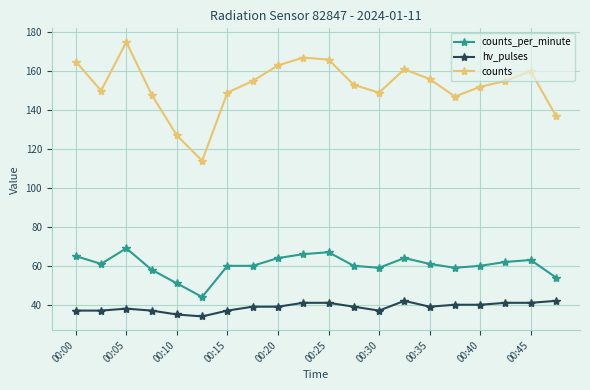

How many data points does each series have?

20